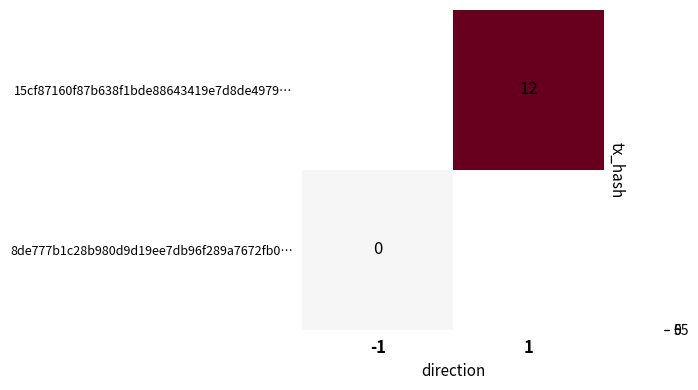

The 15cf87160f87b638f1bde88643419e7d8de4979… series shows 12 at 1. True or false?

True